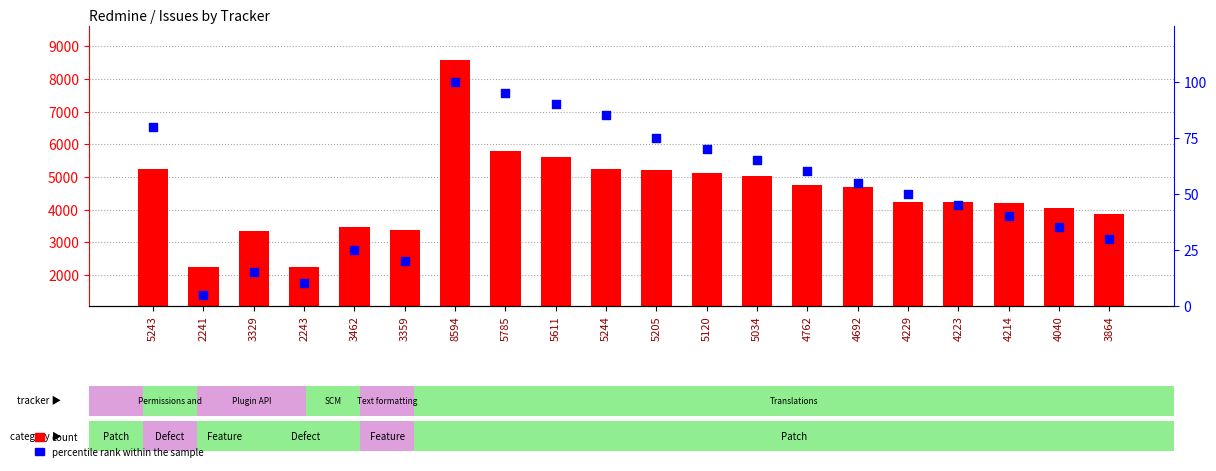

At how many categories does at least one series exceed 7040?

1